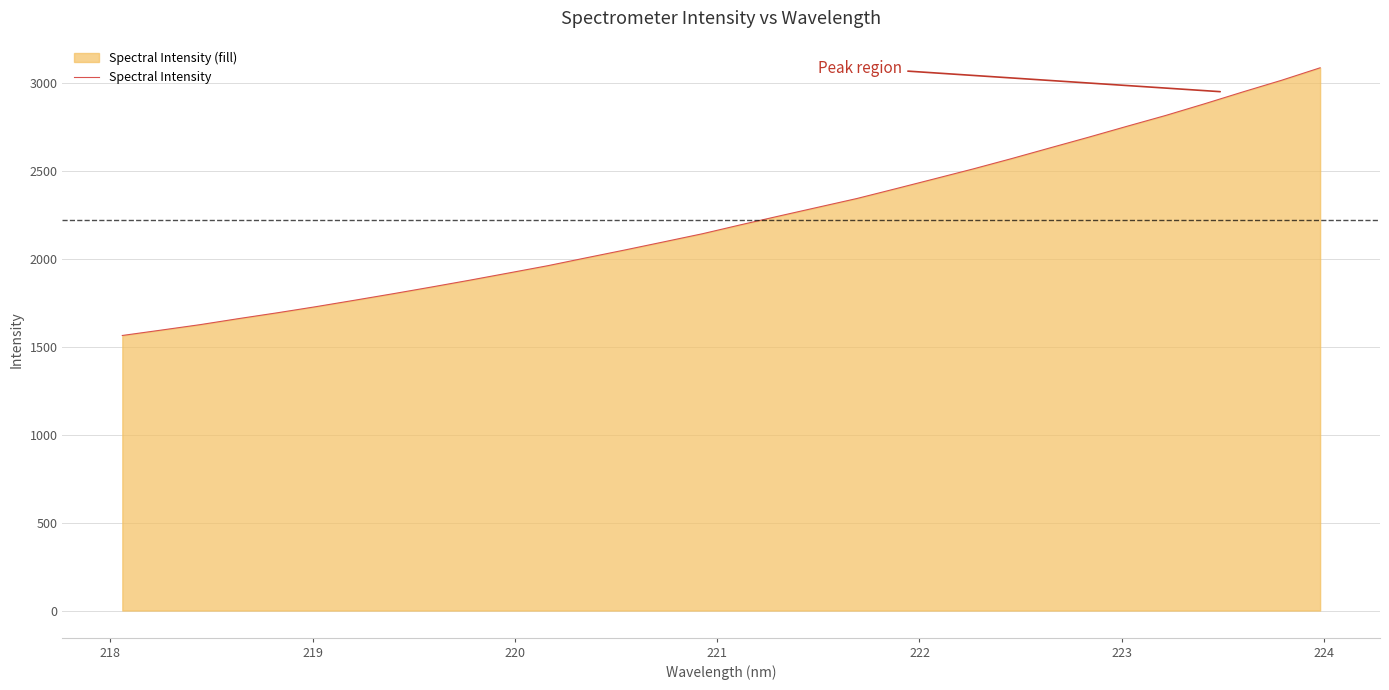

What is the difference between the maximum and minimum values?

1522.4